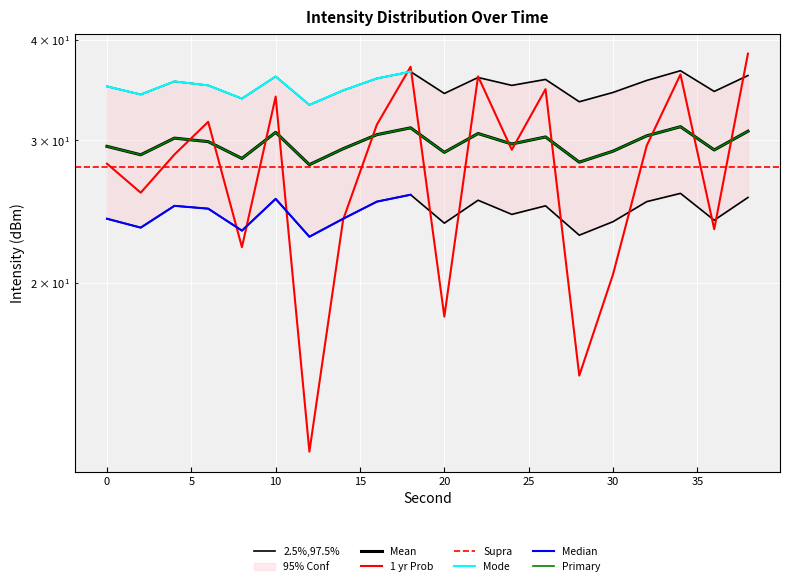

List the labels in order of upper_bound value, largest first.

34, 18, 38, 10, 22, 16, 26, 32, 4, 6, 24, 0, 14, 36, 30, 20, 2, 8, 28, 12